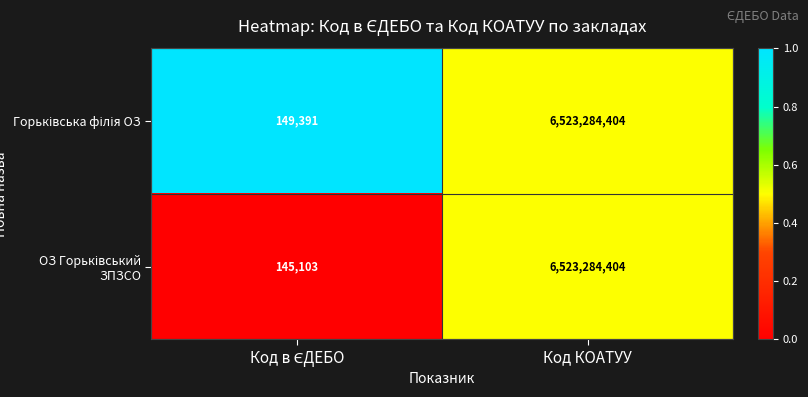

At which category is the sum across all series the highest?

Код КОАТУУ